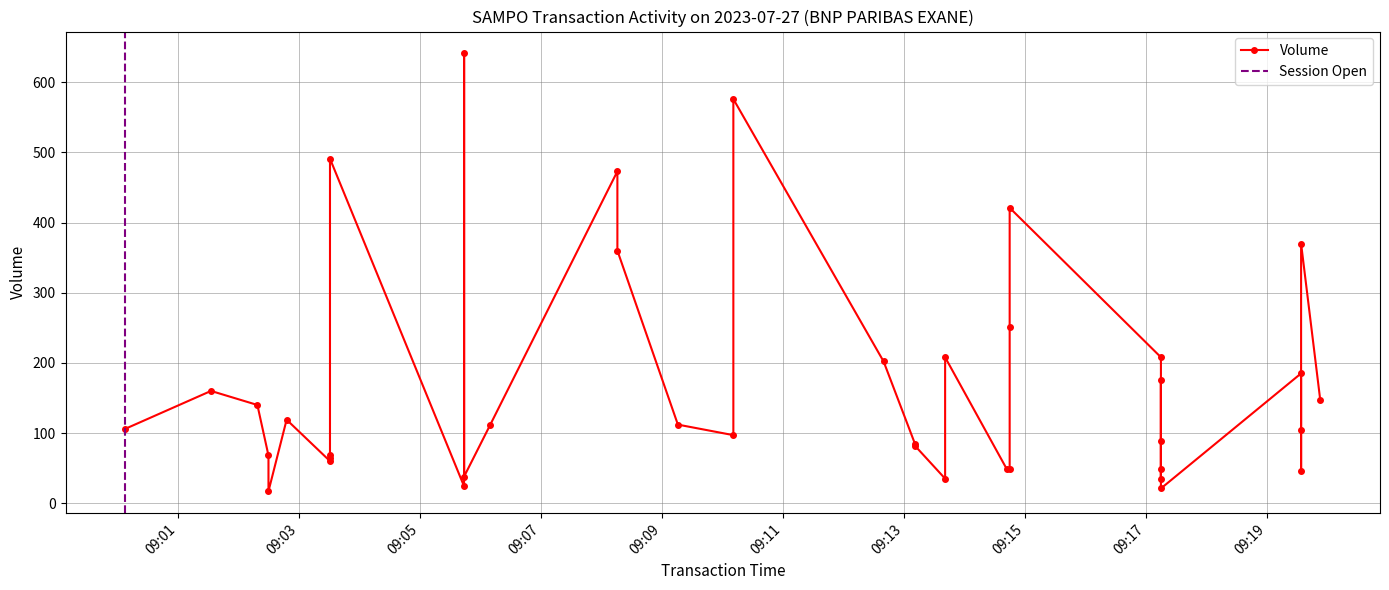

Is it true that the value at 2023-07-27 09:12:40 is 302?

False